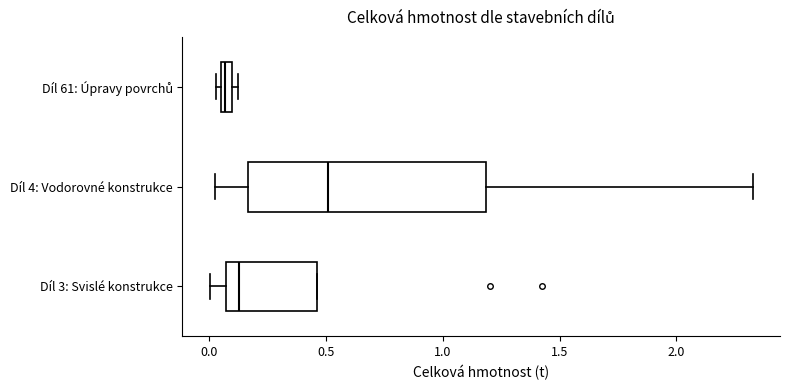

Where is the right edge of the box for Díl 61: Úpravy povrchů on the x-axis? The values are not printed on the chart, so give them approximately, as read against the axis.

0.10